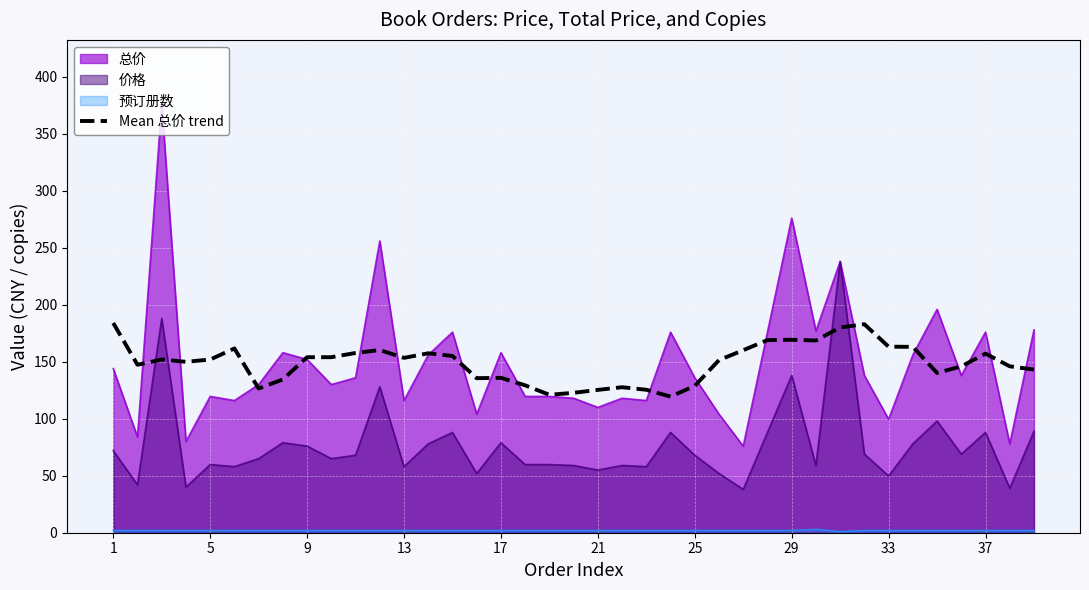

What is the highest value of the 价格 series?

238.0